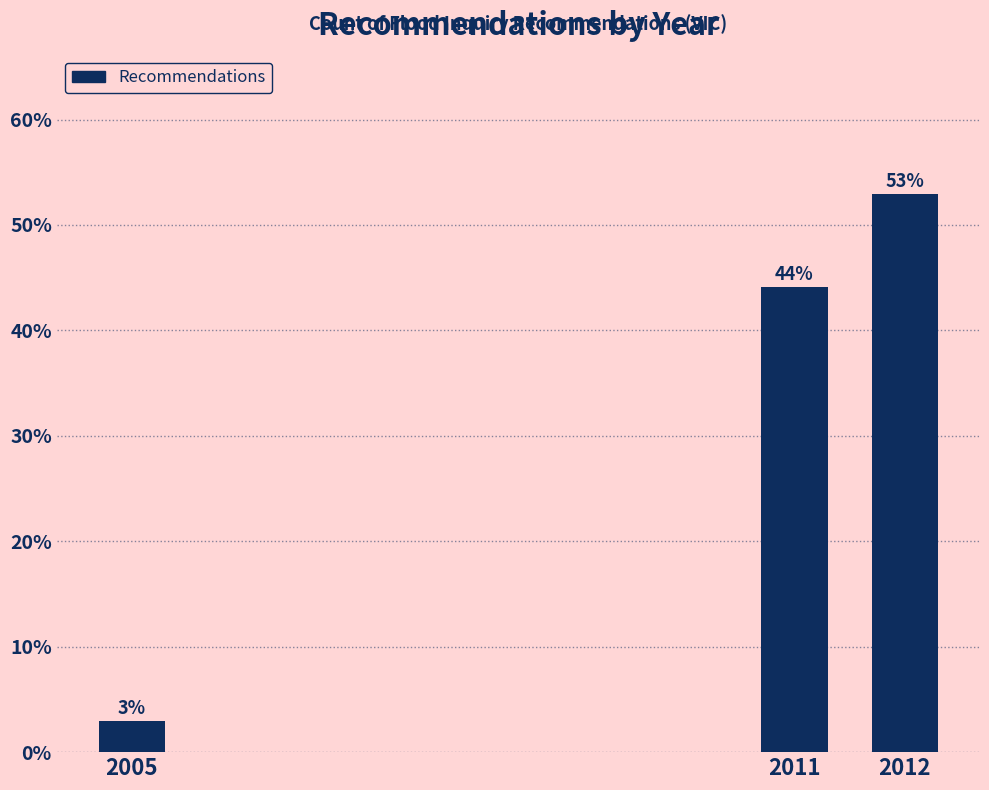

The chart shows a value of 44.1 at 2011. True or false?

True